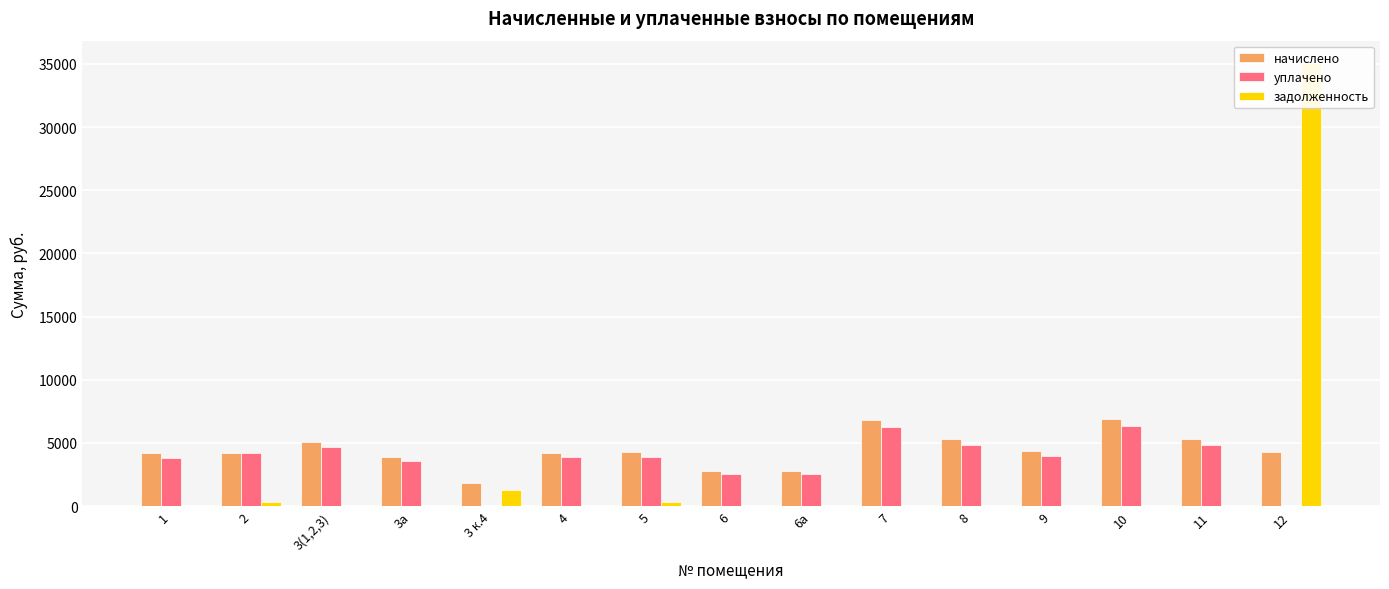

How many bars are there in total?

45